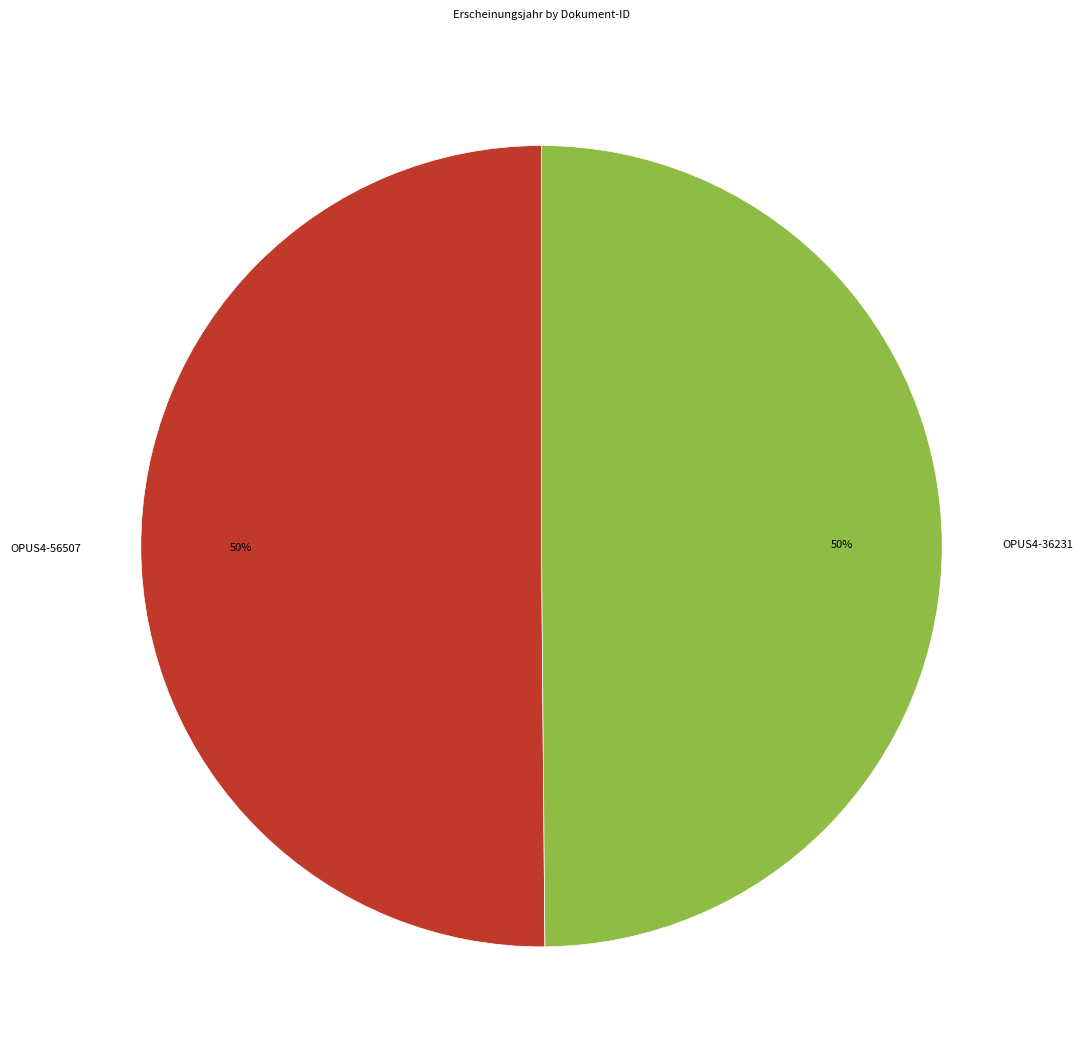

Is it true that OPUS4-36231 is 50% of the pie?

True